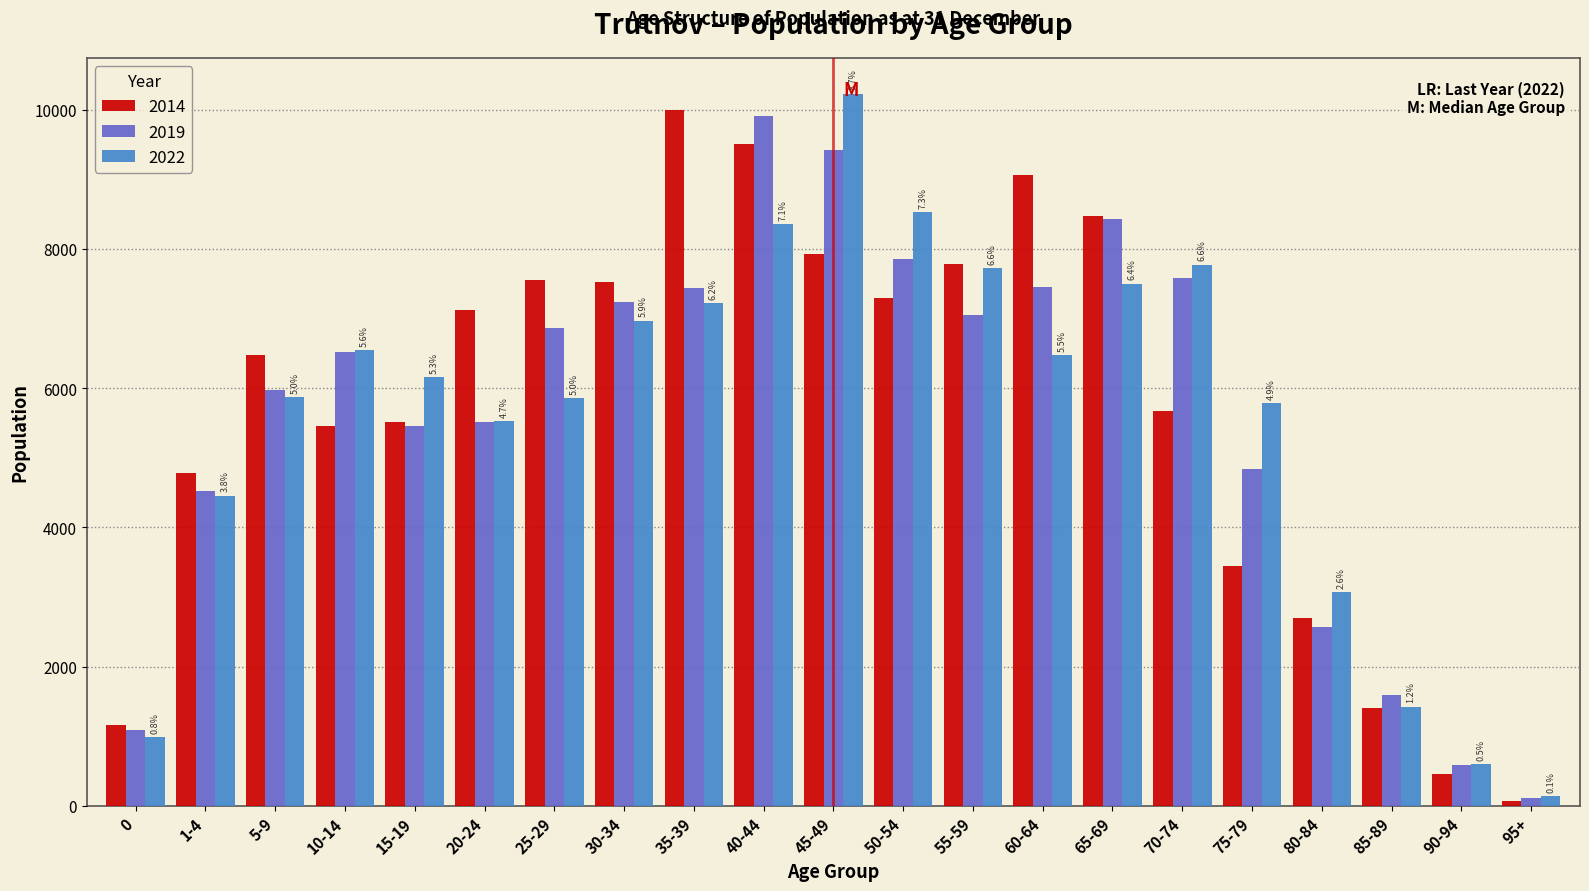

The value of 2022 at 15-19 is 9838. True or false?

False